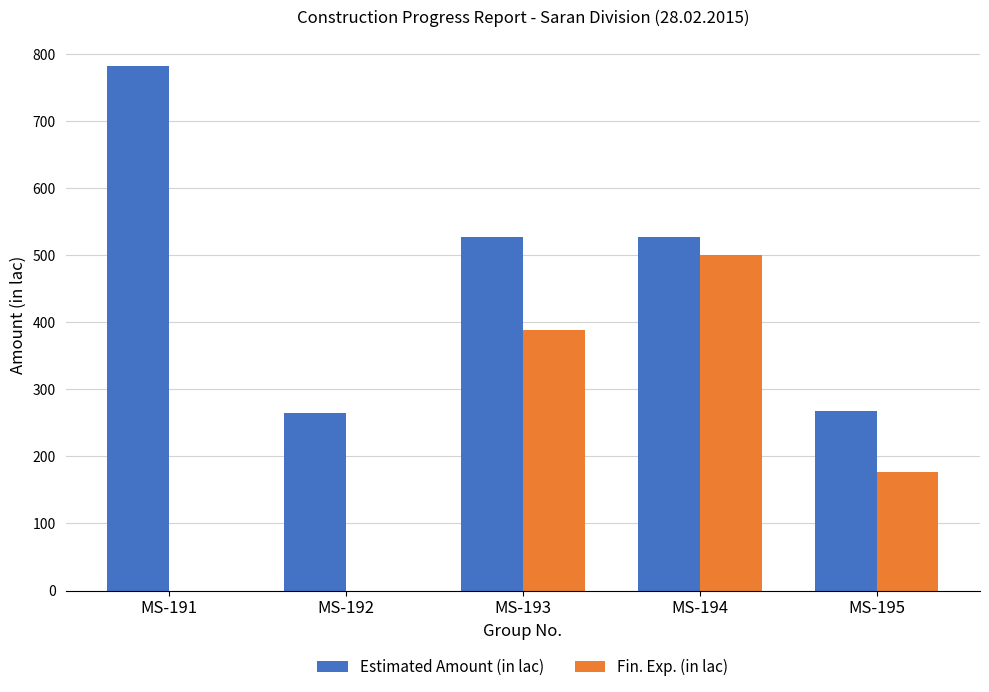

Are the bars grouped side by side (vs. stacked)?

Yes